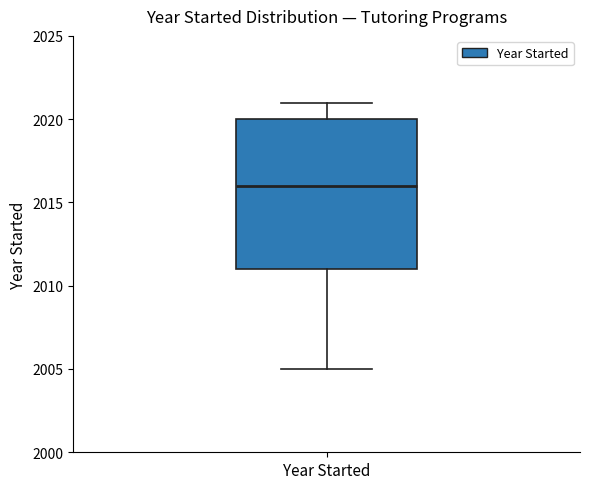

Transcribe this box plot: give where the median line is, the range the box spans, and where the two whiskers end, as read against the y-axis. The values are not printed on the chart, so give them approximately, as read against the axis.

median 2016, box 2011 to 2020, whiskers 2005 to 2021